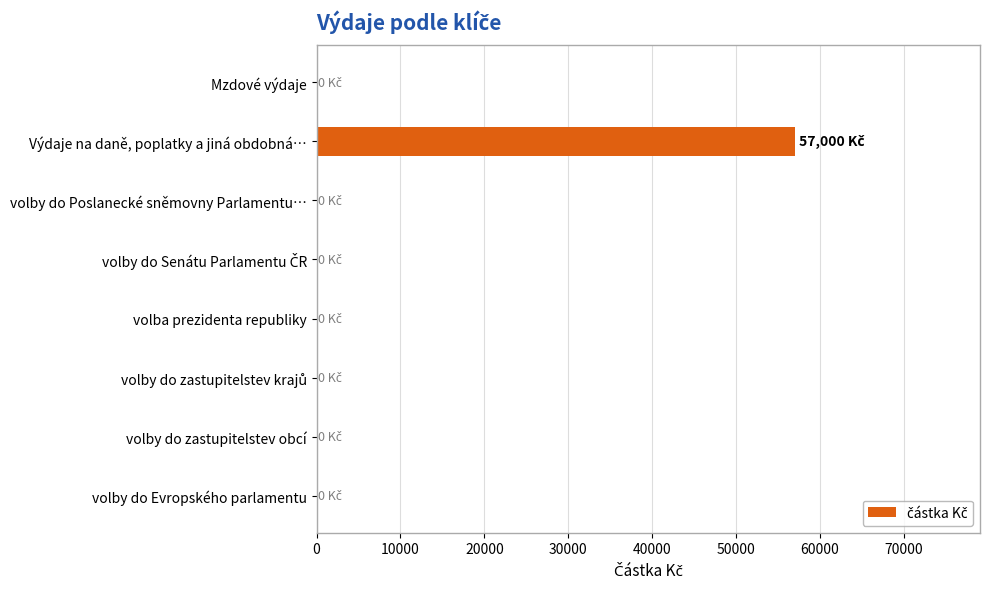

True or false: the data shows 0 at volba prezidenta republiky.

True